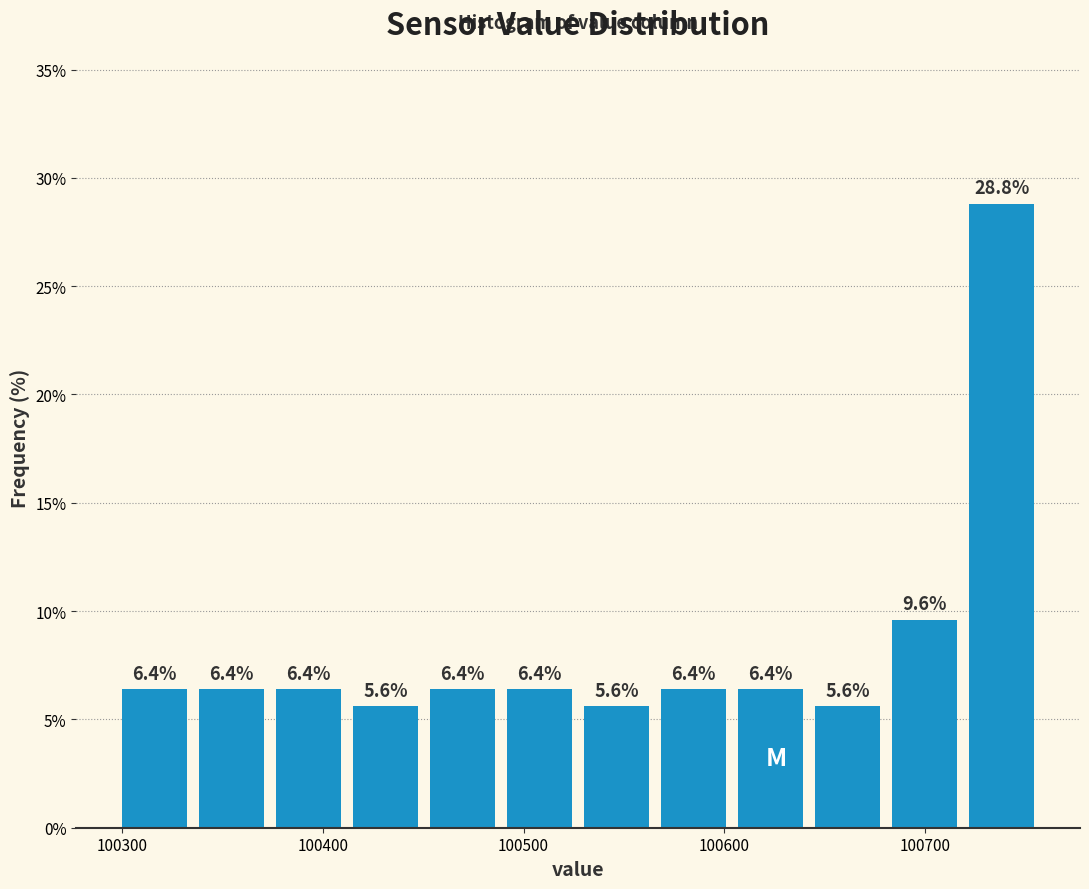

Read against the x-axis, roughly where is the centre of the tallest bar?

100740